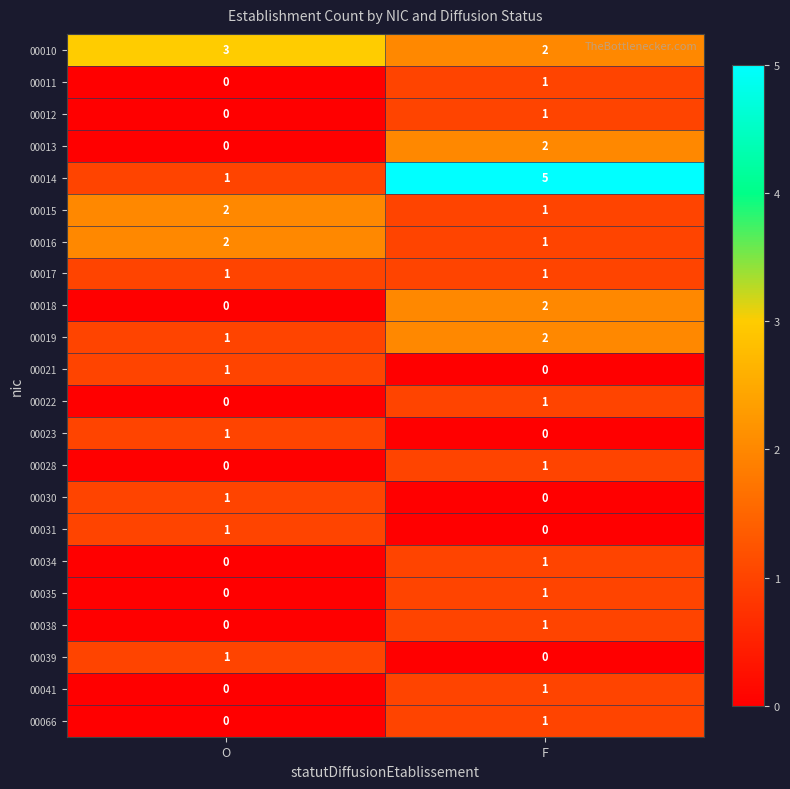

List the labels in order of 00013 value, smallest first.

O, F